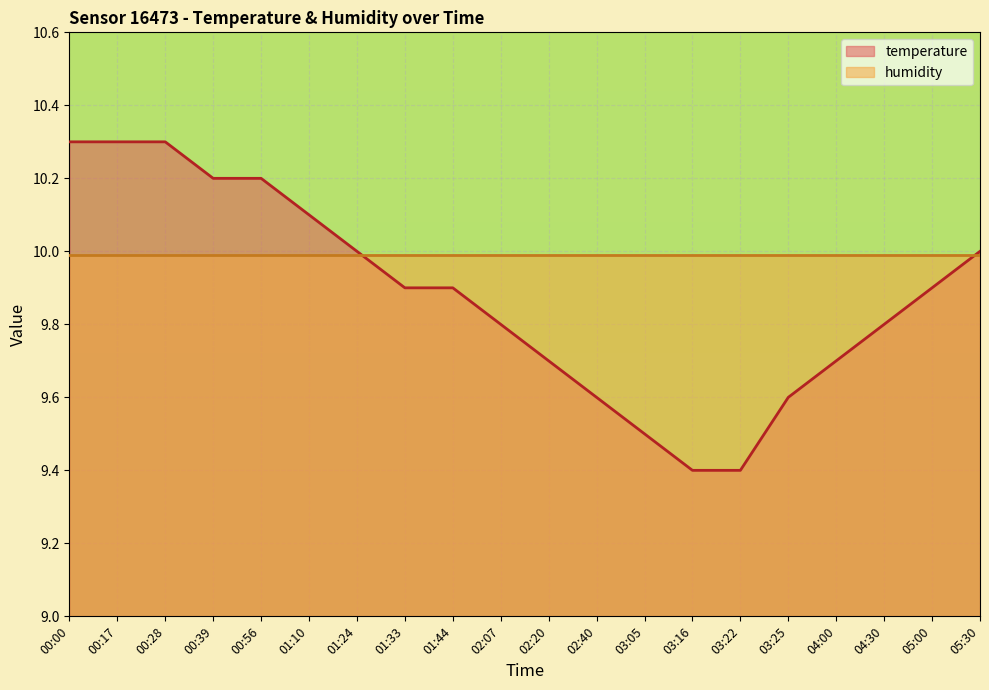

Does the chart display data point markers on the line(s)?

No